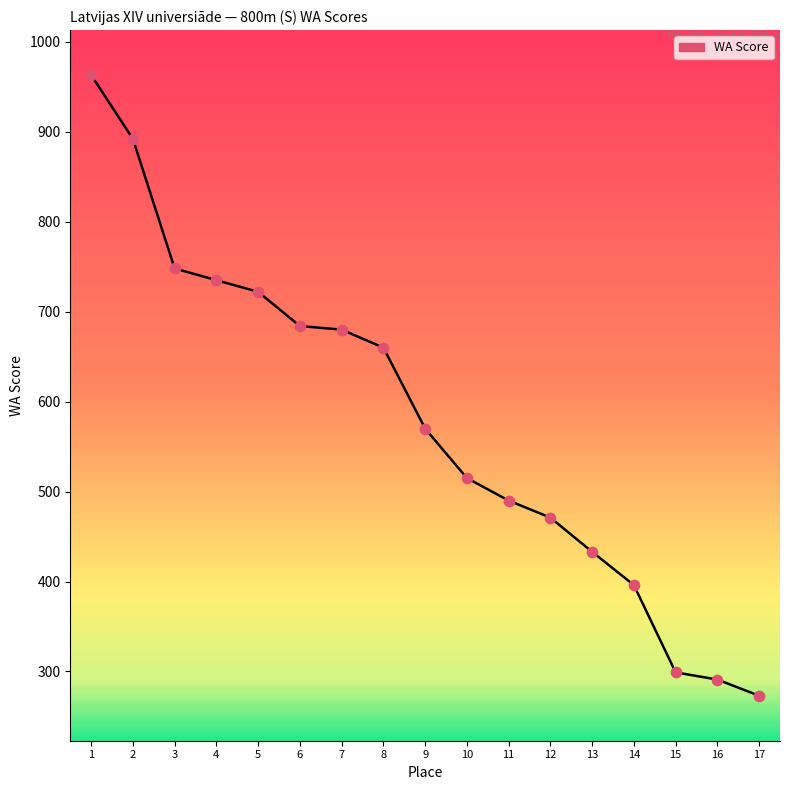

Approximately how many times larger is the value at 11 compared to 10?

1.0